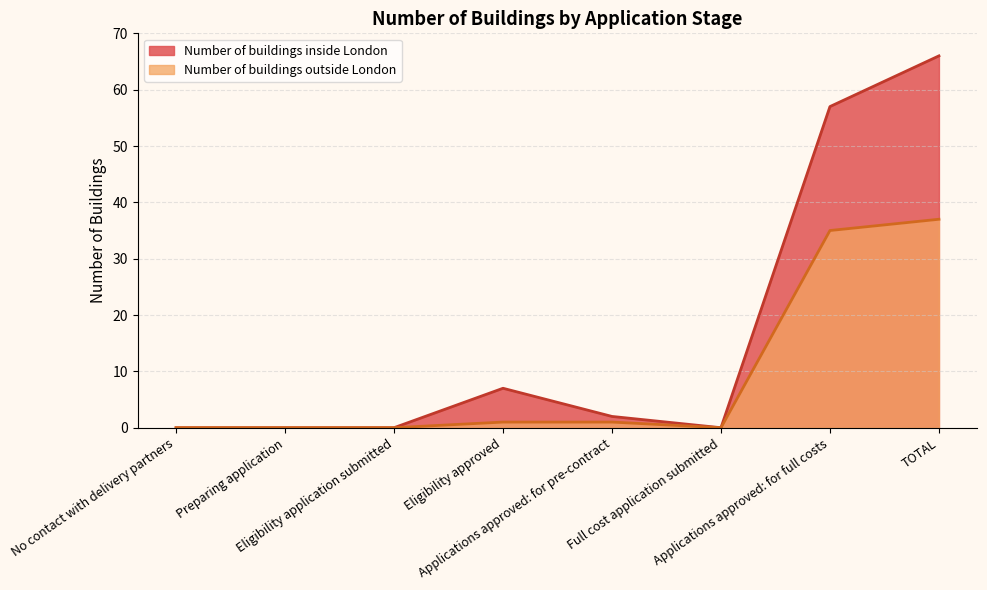

Does the chart display data point markers on the line(s)?

No